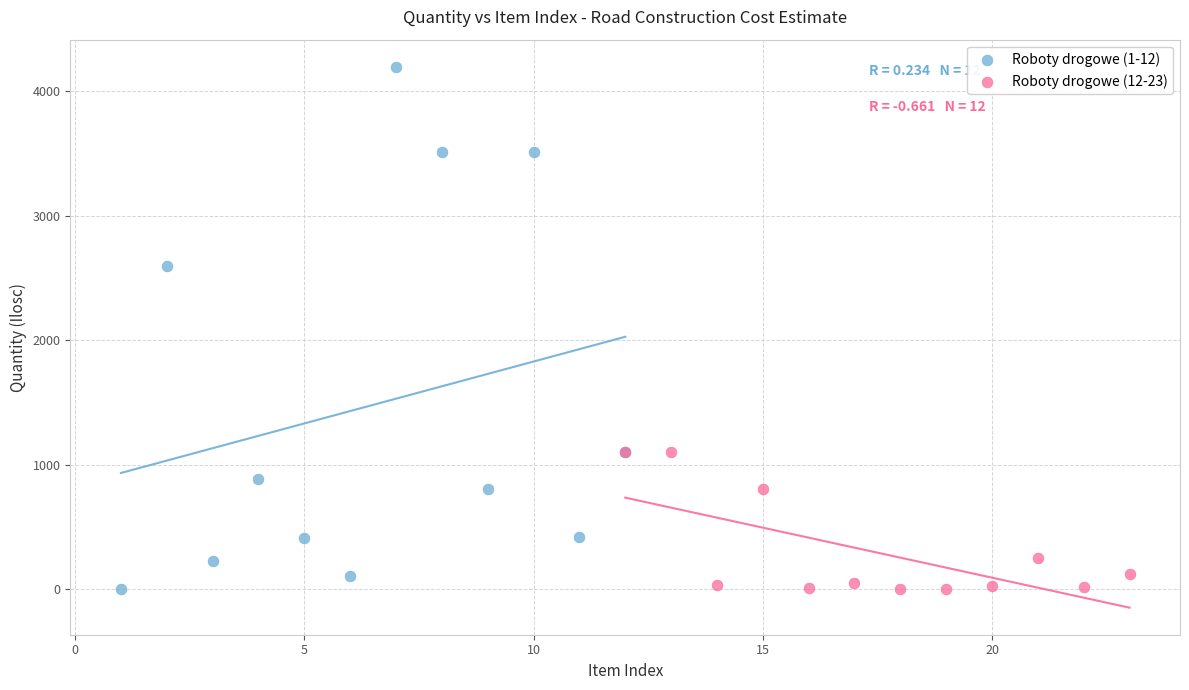

Which series has the largest Y range (max minus min)?

Roboty drogowe (1-12)